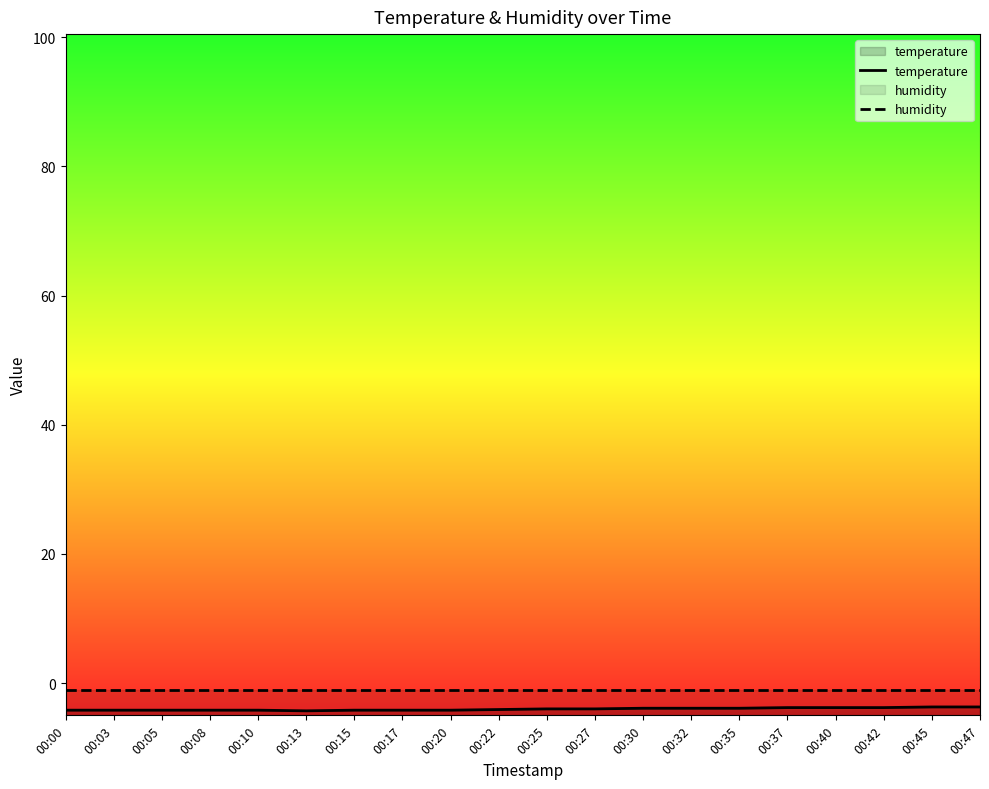

What is the average value of the temperature series?

-4.0